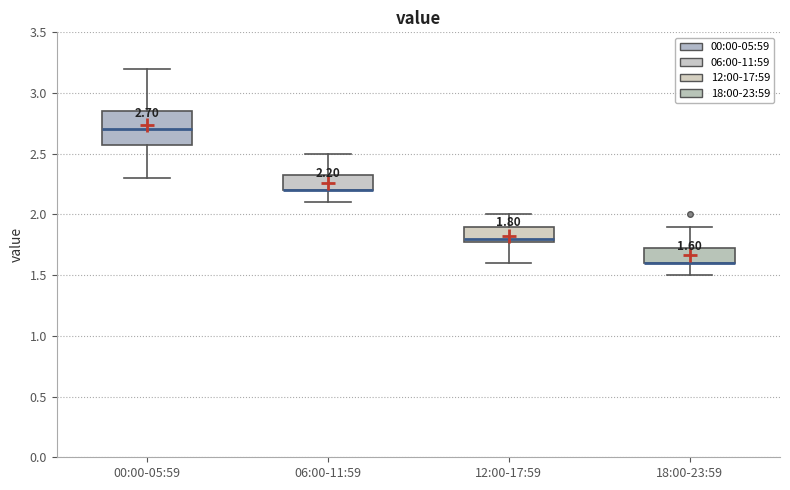

Comparing the boxes themselves (not the whiskers), which one is the tallest?

00:00-05:59